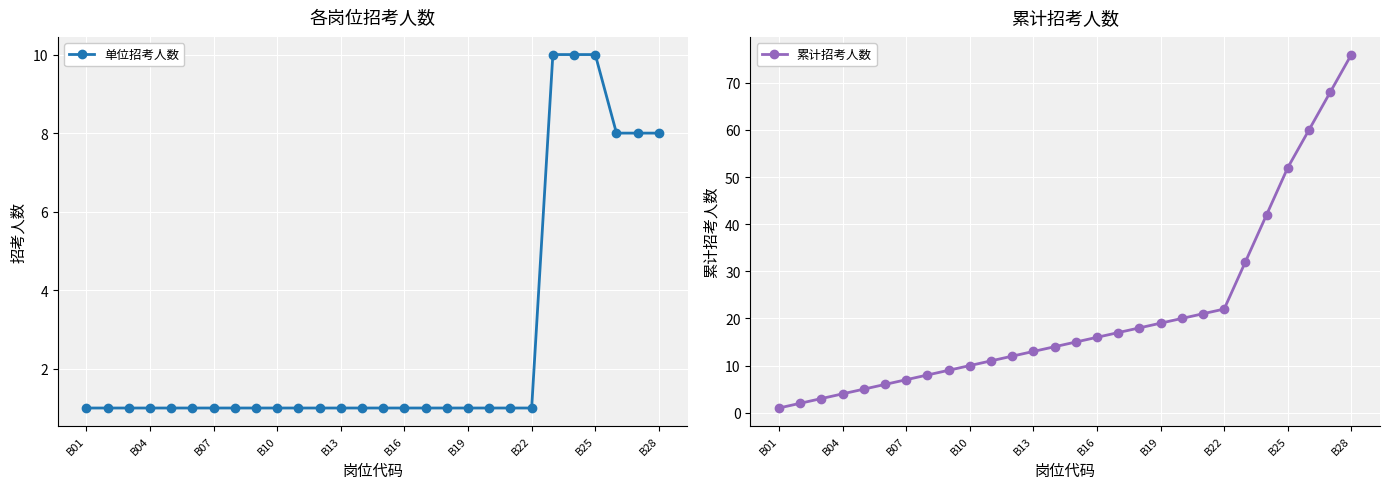

Is it true that 累计招考人数 equals 10 at B10?

True